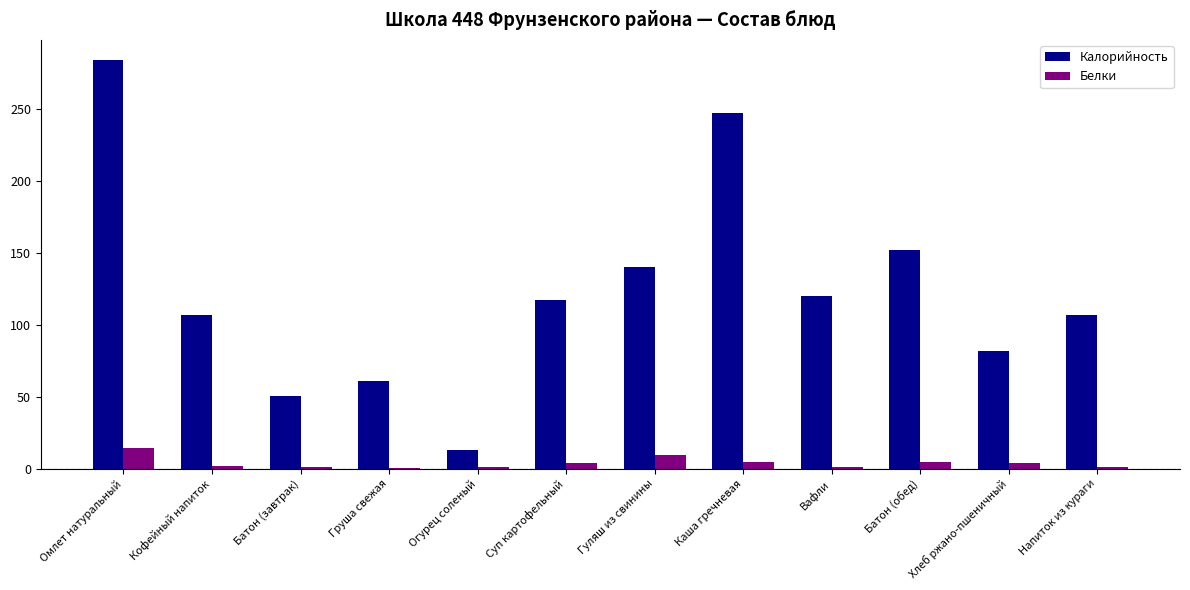

True or false: Калорийность has a value of 50.6 at Батон (завтрак).

True